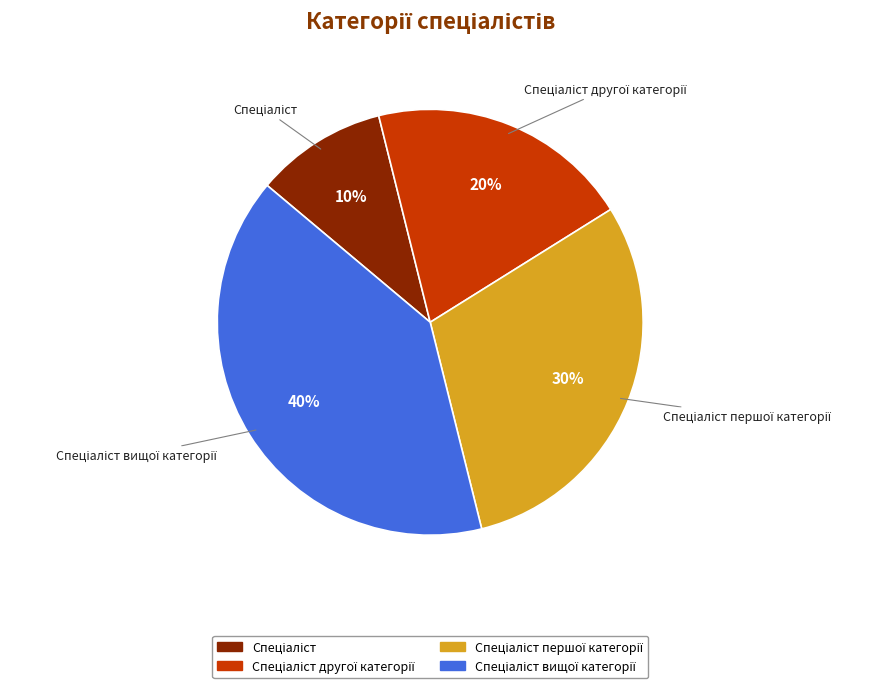

To the nearest percent, what is the average slice percentage?

25%